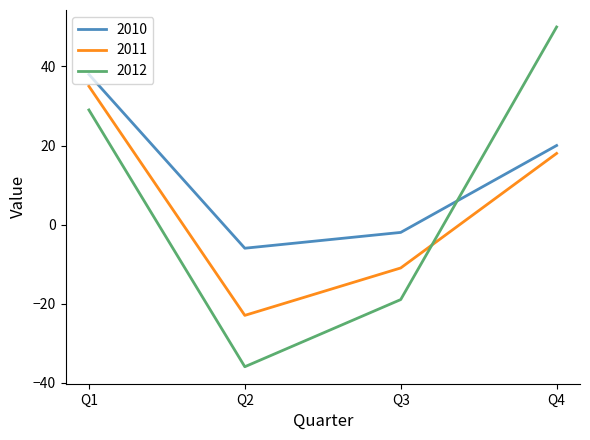

What is the maximum value shown in the chart?

50